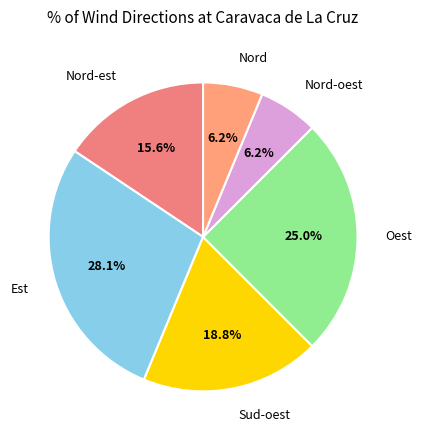

How many segments does this pie chart have?

6